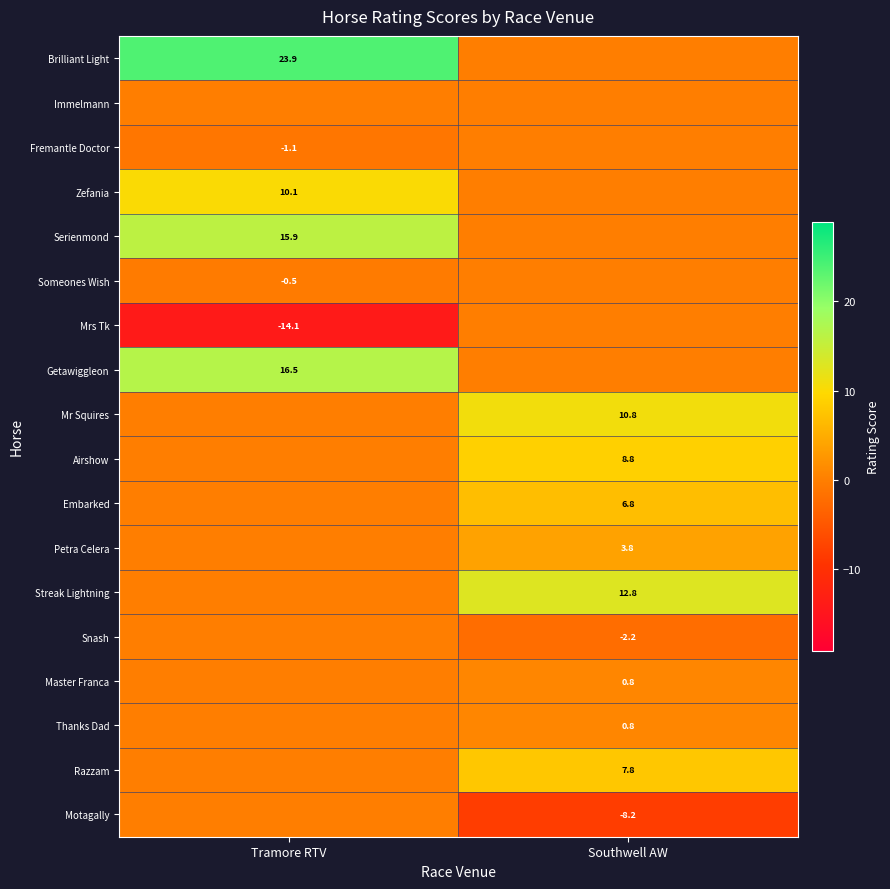

The value of Embarked at Southwell AW is 6.8. True or false?

True